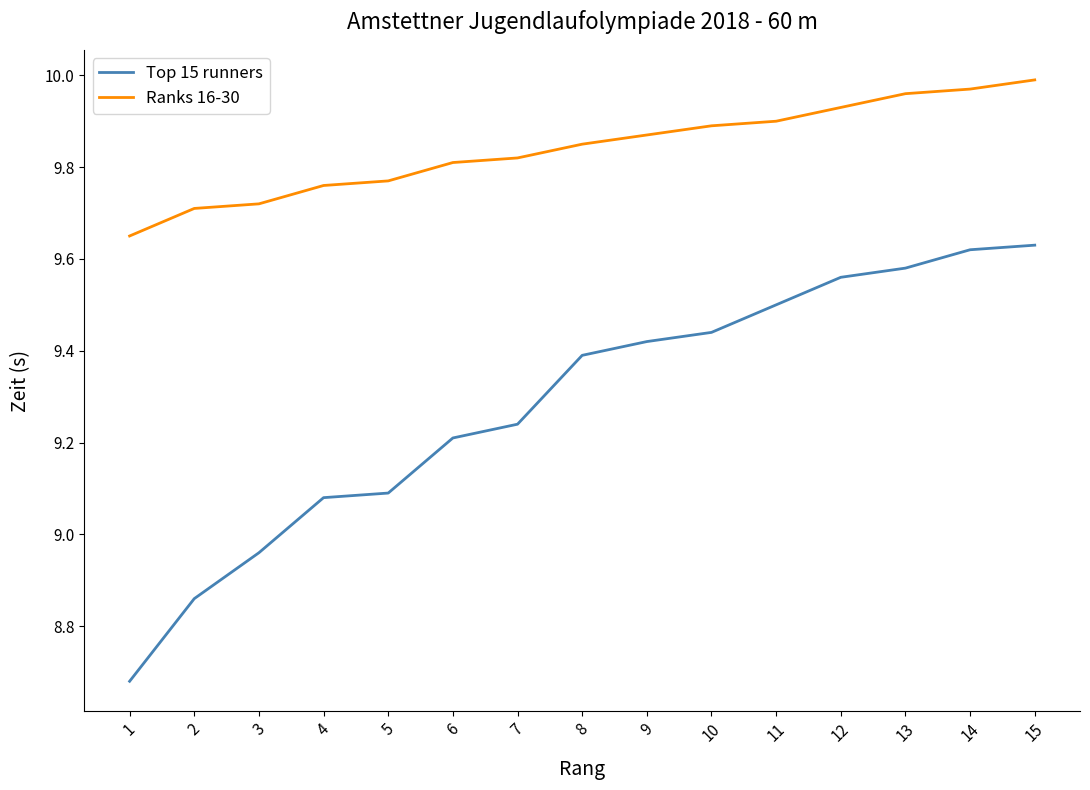

True or false: Top 15 runners has more than 2 interior local peaks.

False